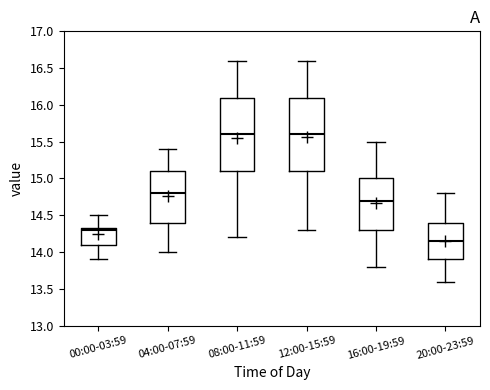

Which box's median line is the lowest?

20:00-23:59